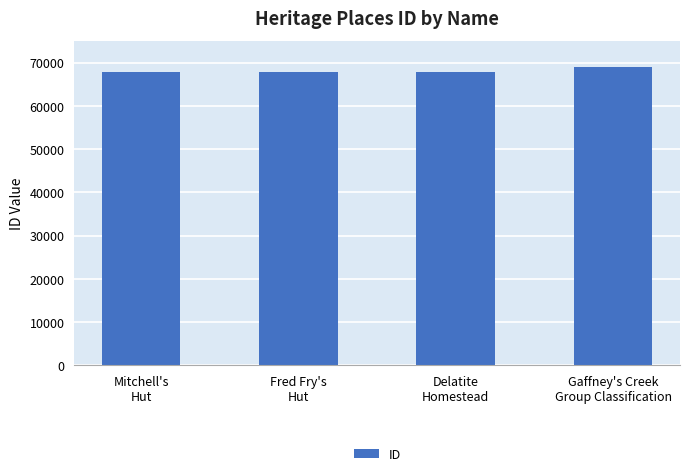

What is the change in value from Delatite
Homestead to Gaffney's Creek
Group Classification?

+1071